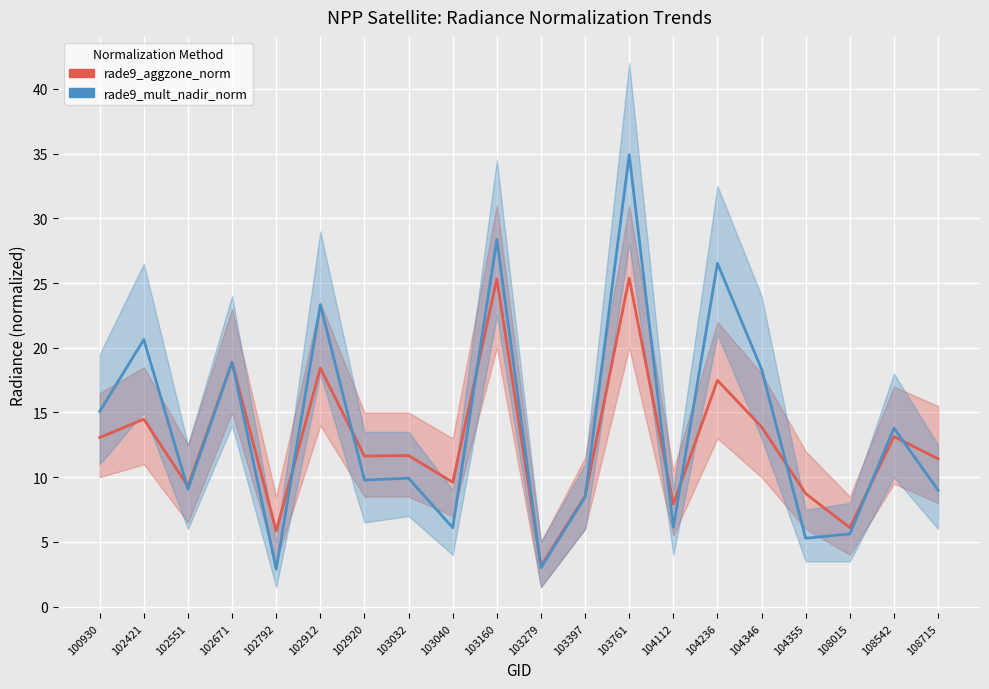

How many distinct data groups are displayed?

2